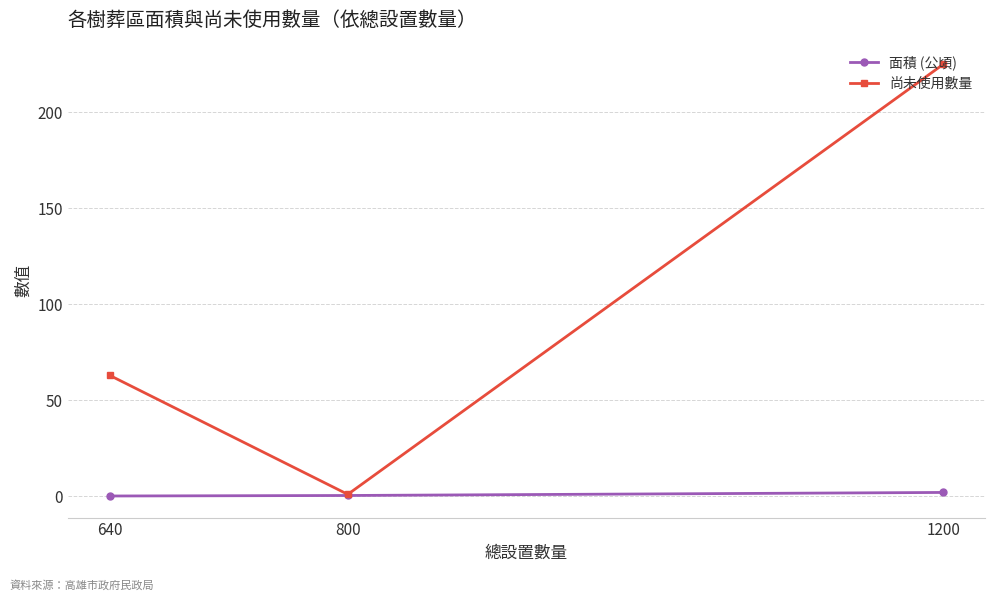

What is the sum of the 面積 (公頃) values at 1200 and 640?

2.1